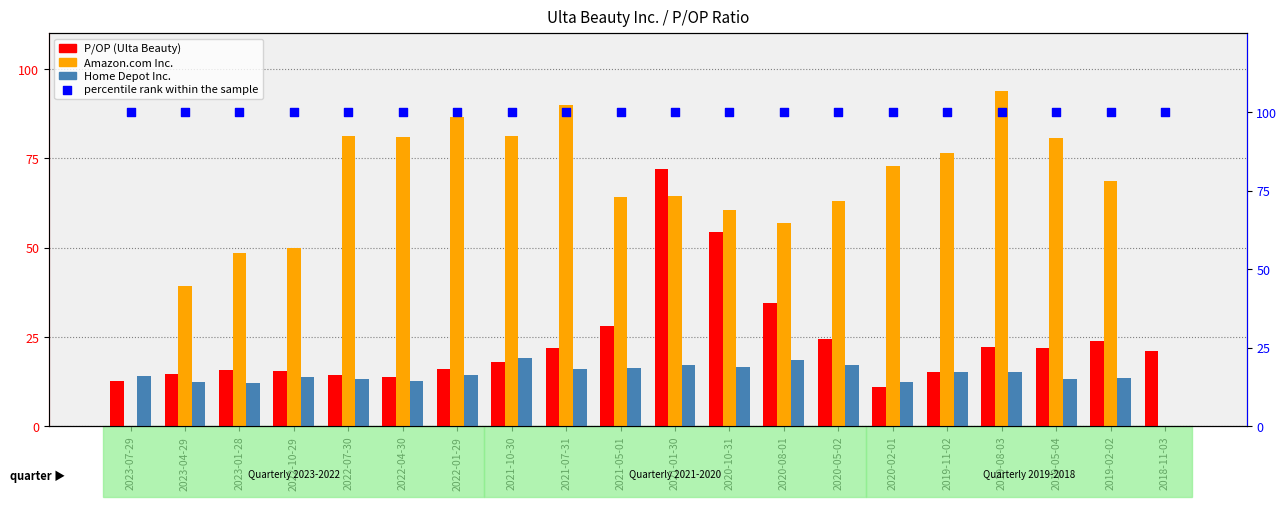

What are all the series names shown in the legend?

P/OP (Ulta Beauty), Amazon.com Inc., Home Depot Inc., percentile rank within the sample